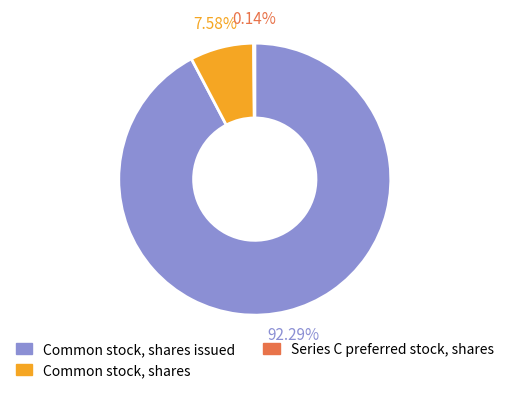

Is there a majority slice in this chart?

Yes